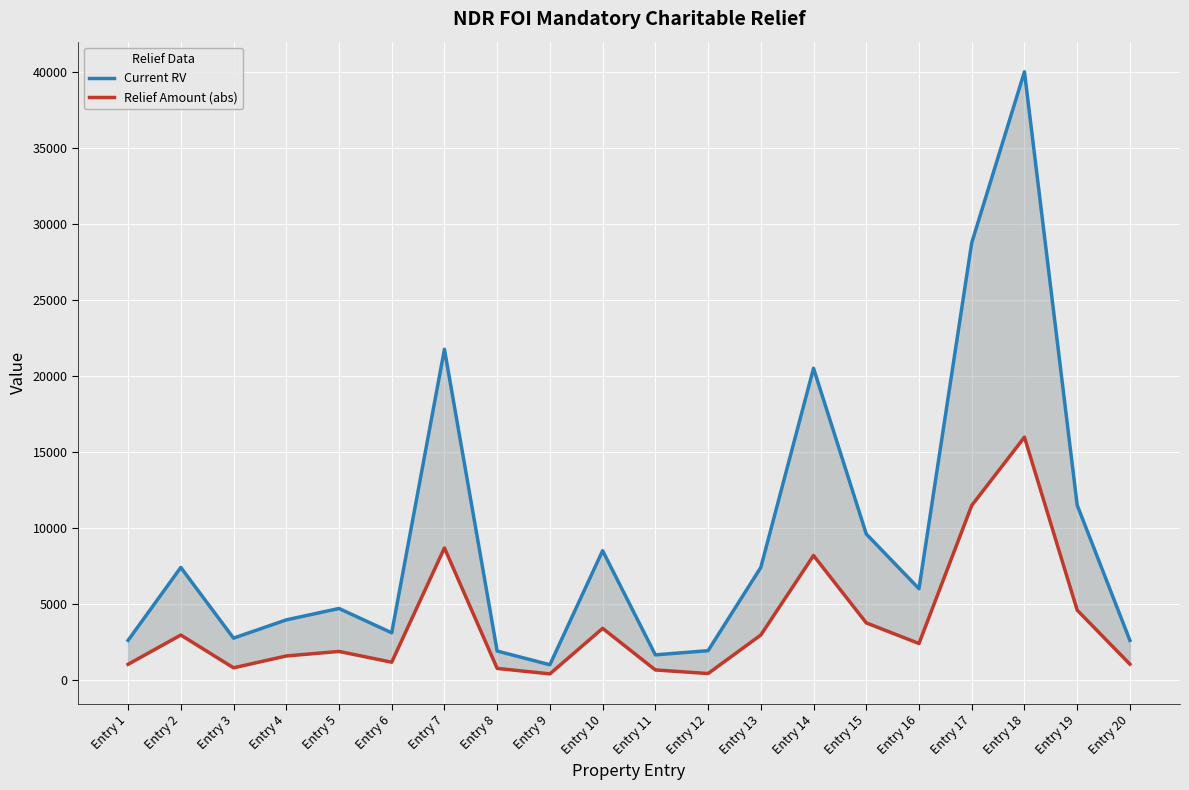

What is the sum of all Current RV values?

187575.0